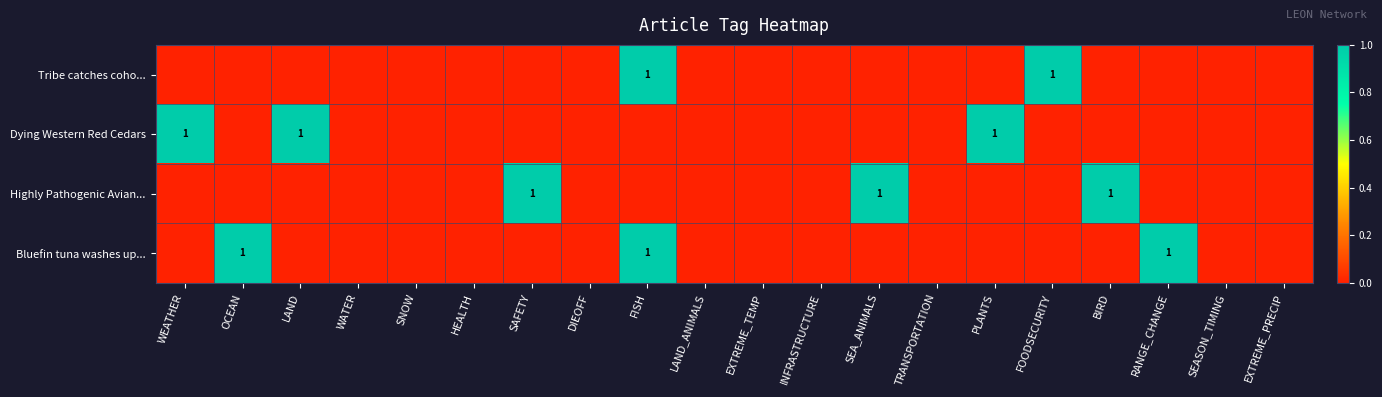

The value of Bluefin tuna washes up... at OCEAN is 1. True or false?

True